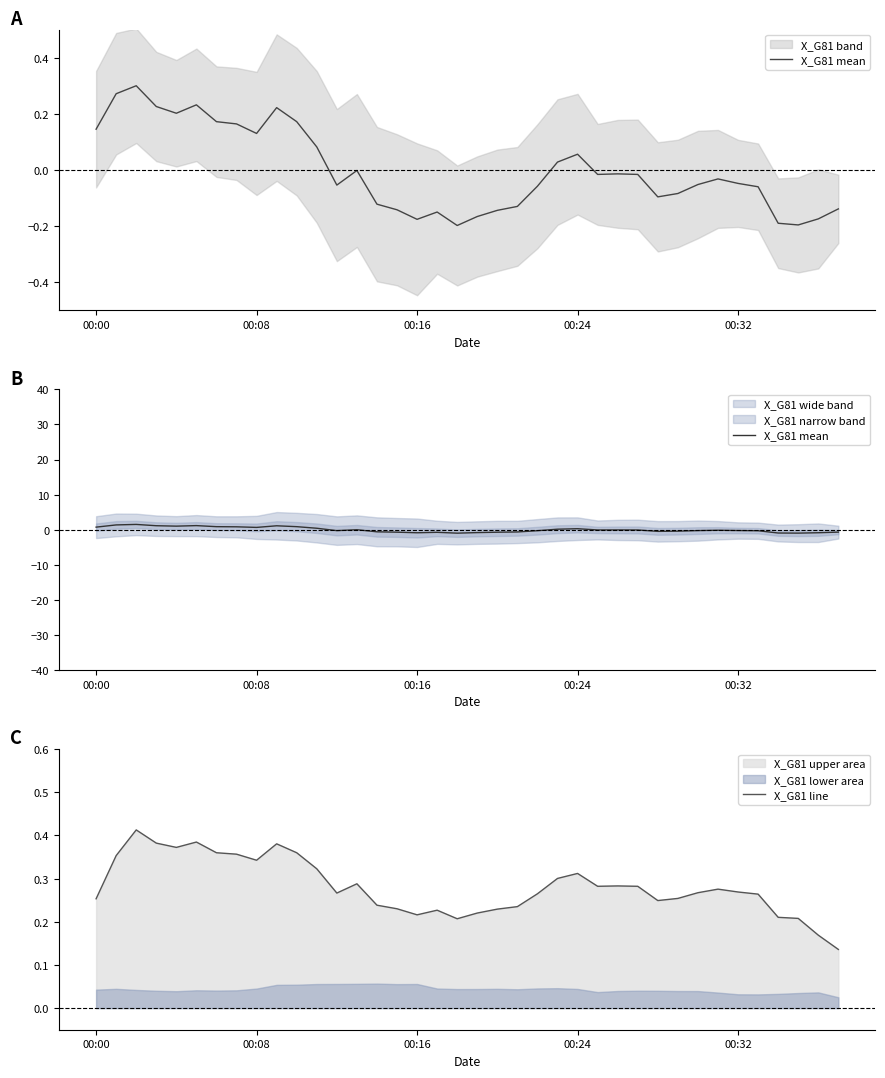

What is the value of the X_G81 line point at the 17th from the left?

0.2